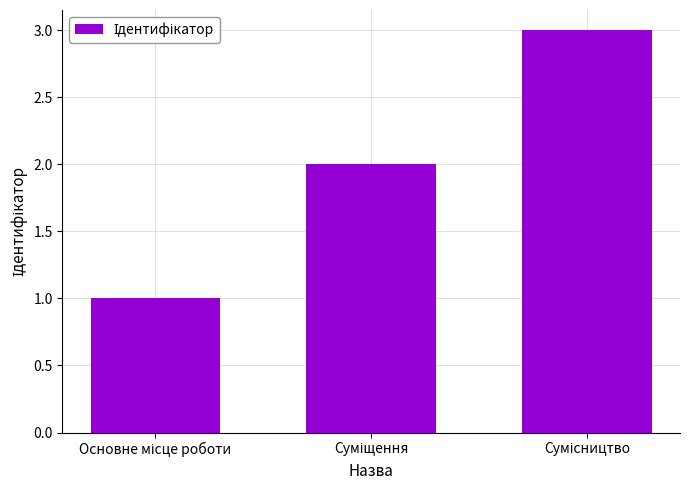

What is the sum of all values?

6